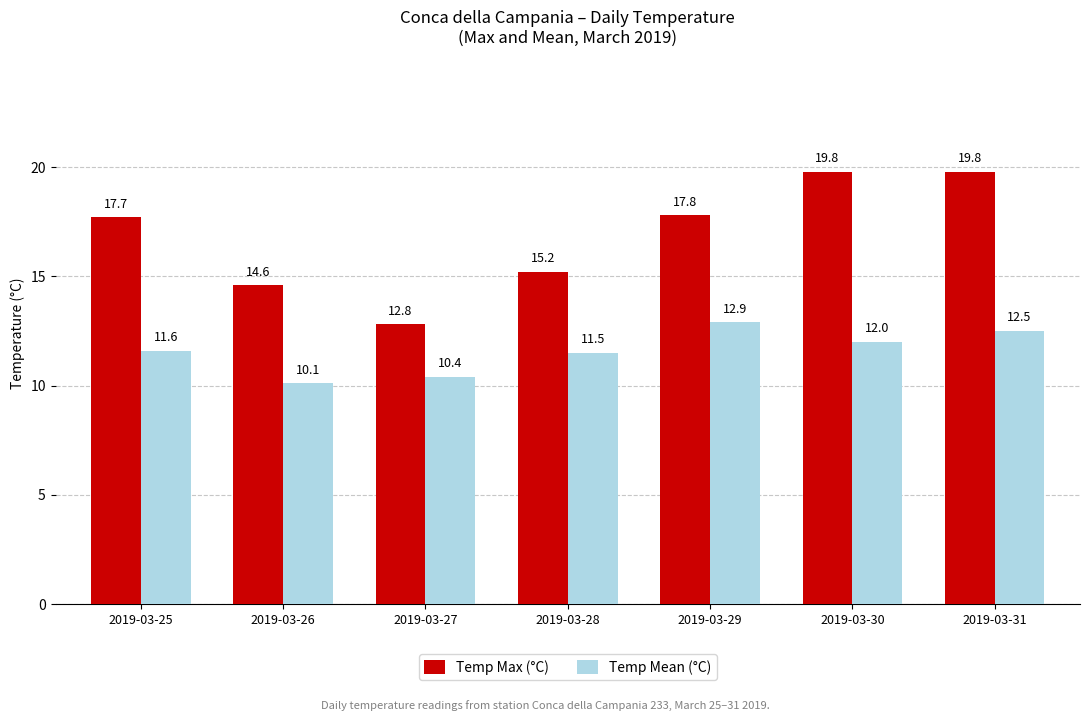

Reading right to left, what are all the values shown in this chart?

Temp Max (°C): 19.8	19.8	17.8	15.2	12.8	14.6	17.7
Temp Mean (°C): 12.5	12.0	12.9	11.5	10.4	10.1	11.6